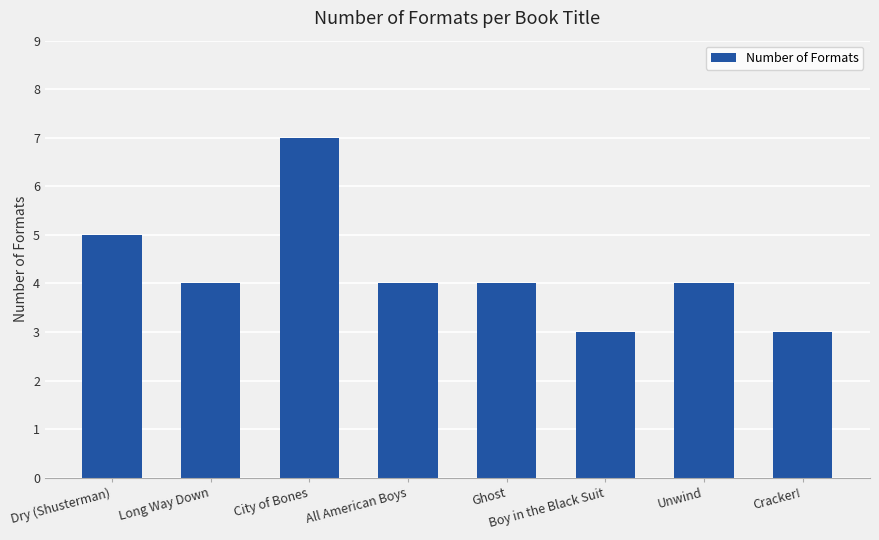

What is the value of the 8th bar from the left?

3